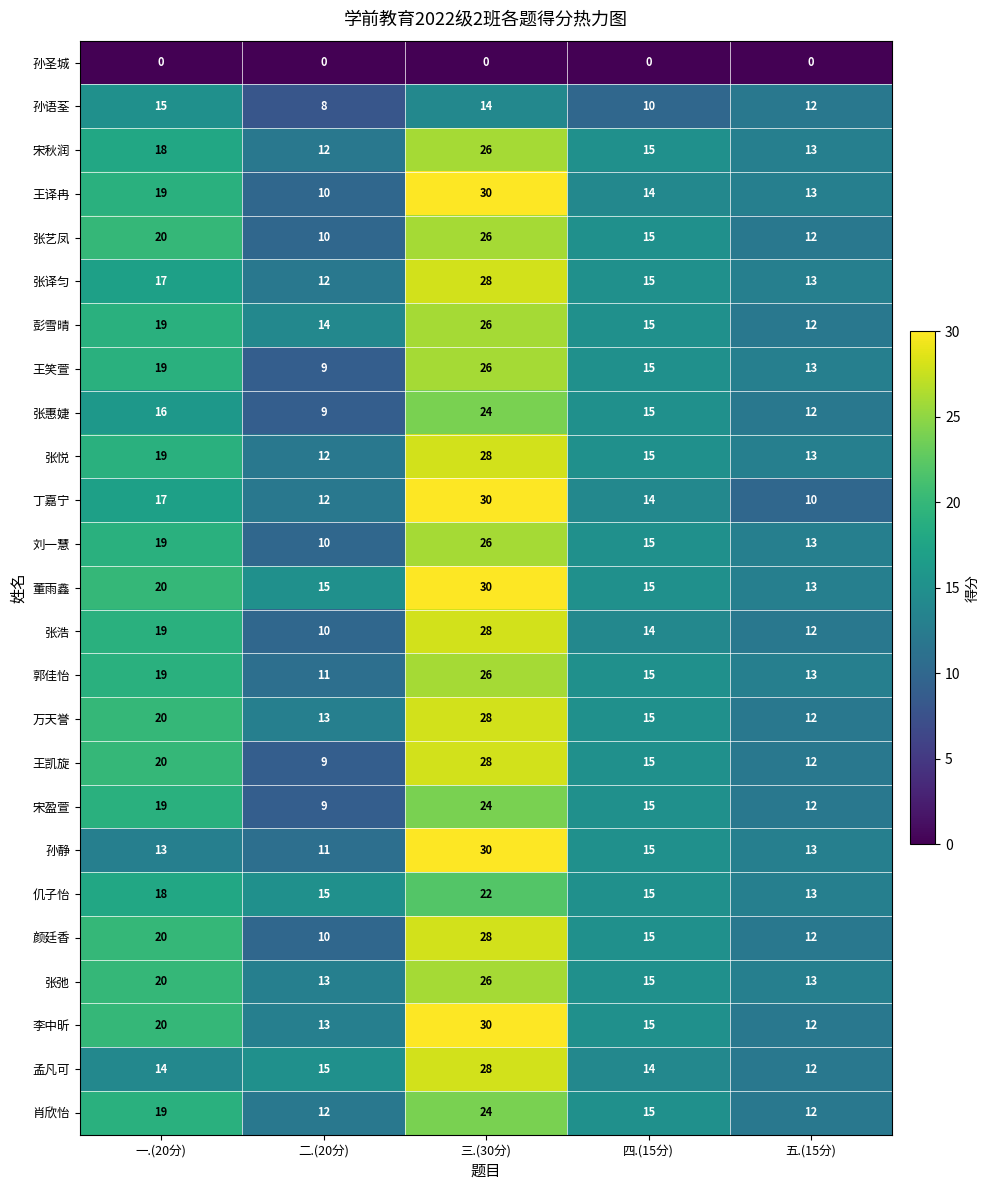

The value of 丁嘉宁 at 四.(15分) is 14. True or false?

True